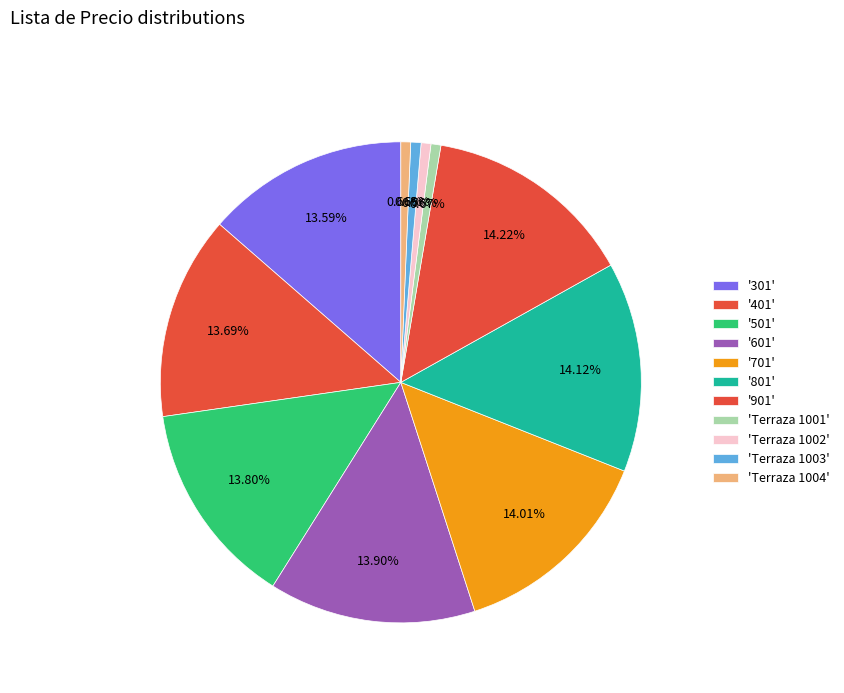

How many slices are in this pie chart?

11